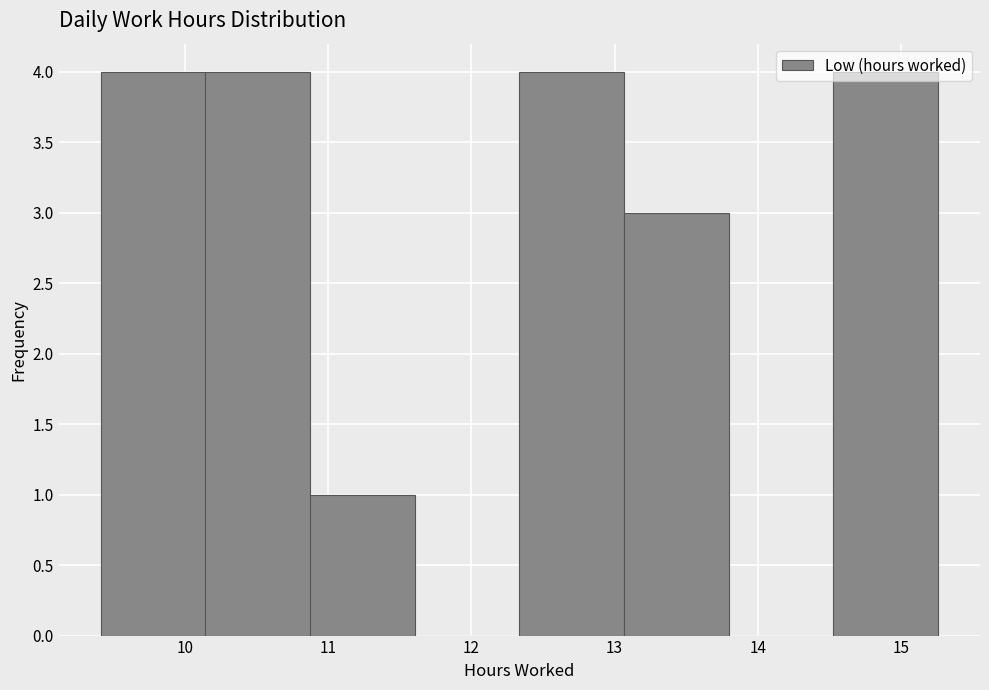

Reading left to right, list every bar in this chart as the range it spans on the x-axis followed by its height. Neither the bar edges nor the heights are printed on the chart, so give them approximately, as read against the axes.

9.4 to 10.1: 4
10.1 to 10.9: 4
10.9 to 11.6: 1
11.6 to 12.3: 0
12.3 to 13.1: 4
13.1 to 13.8: 3
13.8 to 14.5: 0
14.5 to 15.3: 4